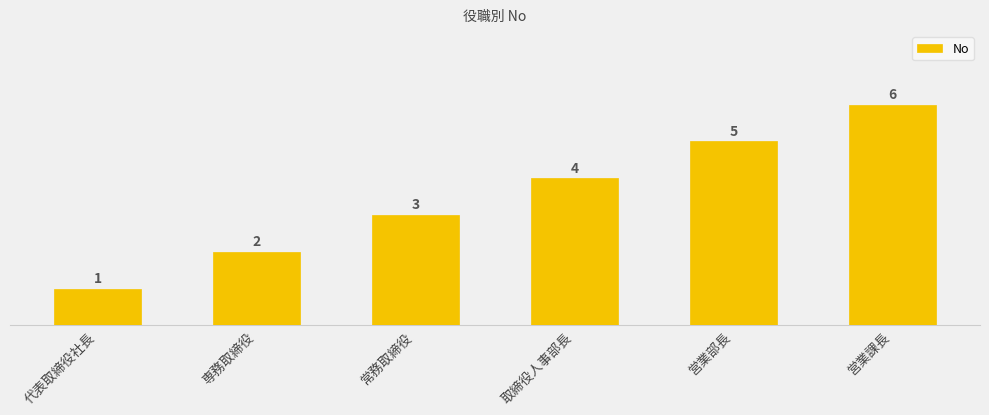

What is the minimum value shown in the chart?

1